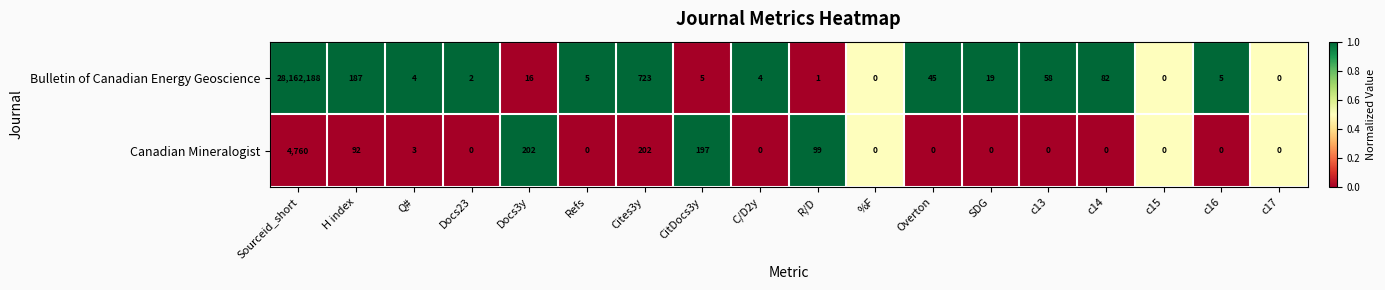

Count the number of categories in the chart.

18